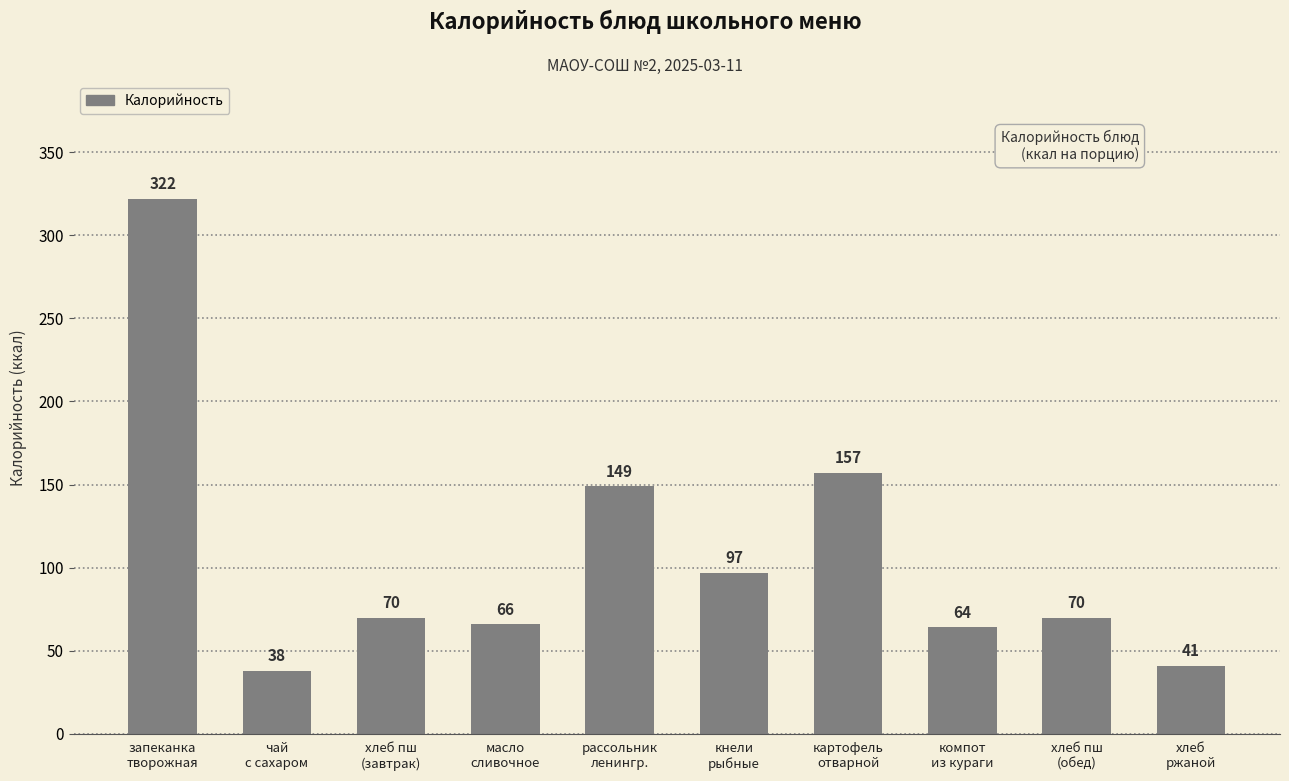

The chart shows a value of 30 at масло
сливочное. True or false?

False